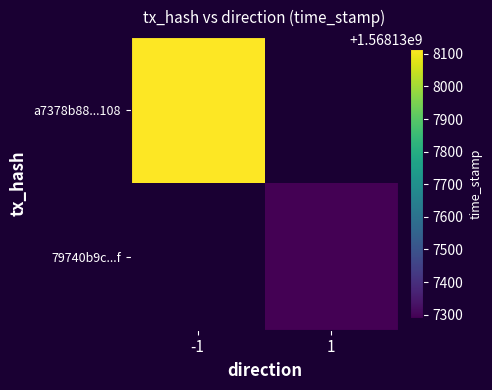

Between -1 and 1, which is larger?

-1